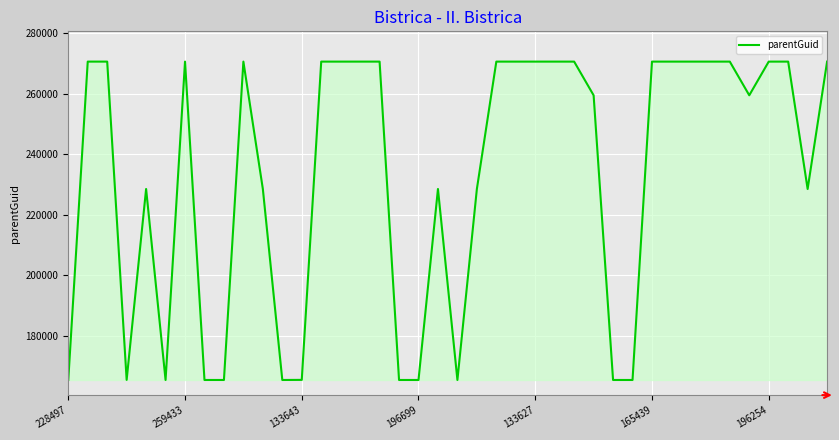

What is the difference between the maximum and minimum values?

105149